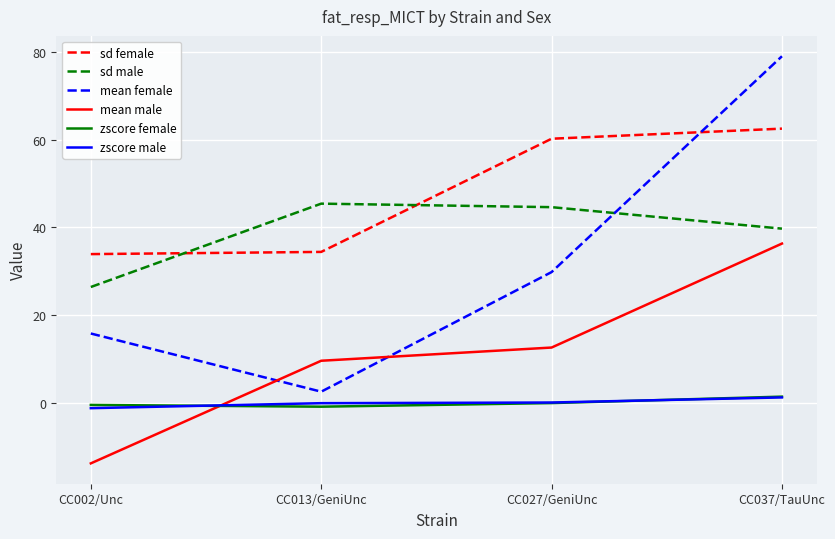

Which series has the largest range (max minus min)?

mean female